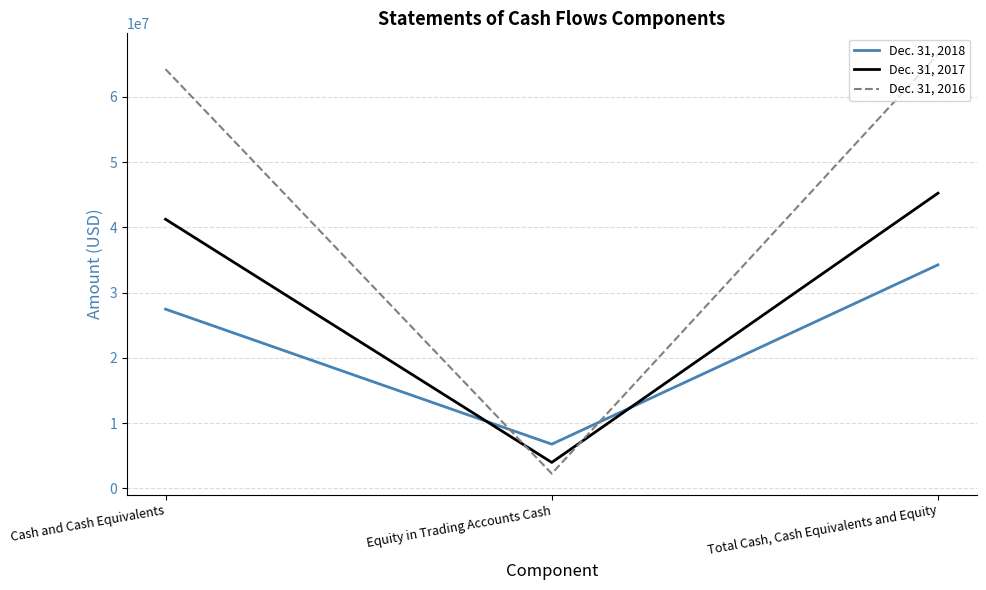

Which series has the widest spread of values?

Dec. 31, 2016